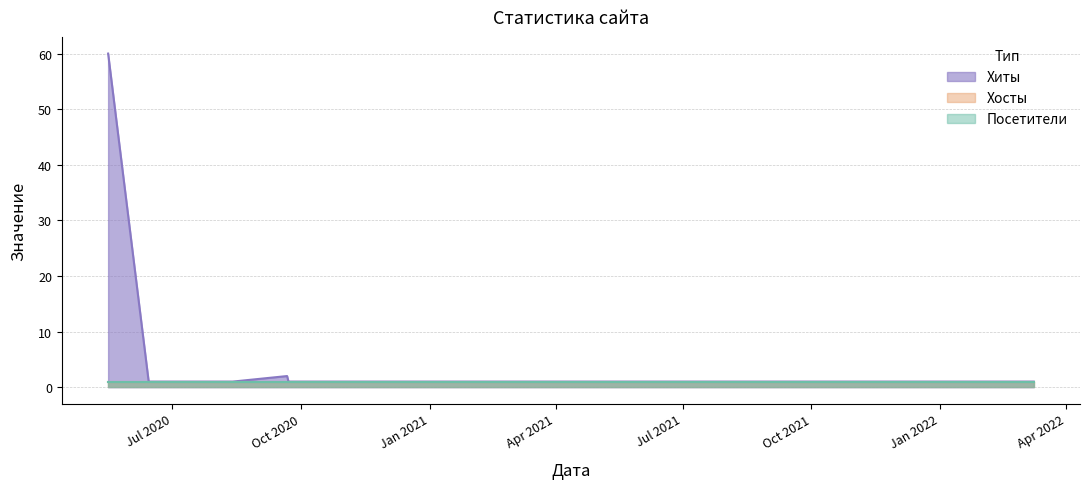

List the series in order of their peak value, highest first.

Хиты, Хосты, Посетители